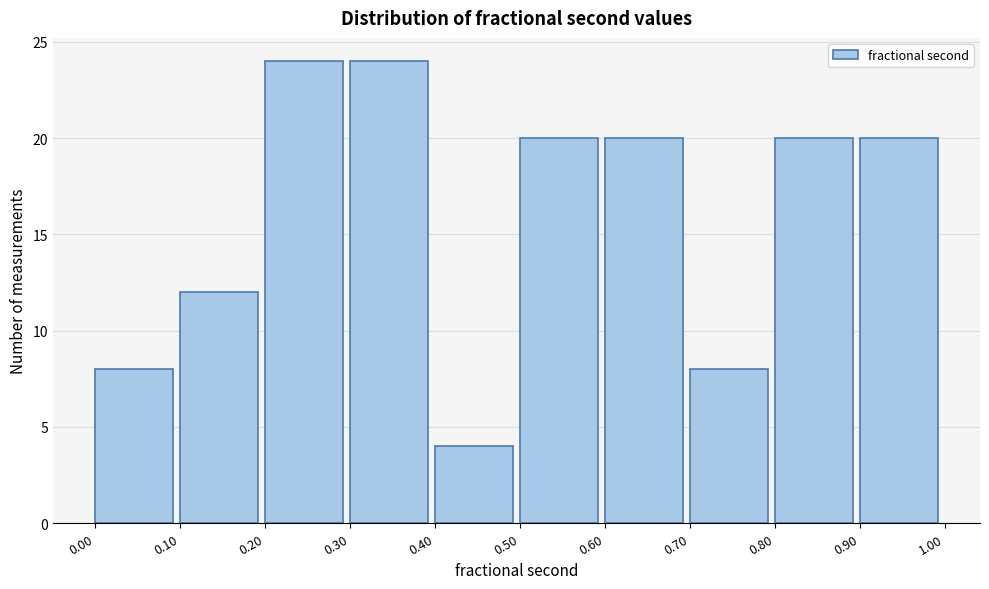

Reading left to right, list every bar in this chart as the range it spans on the x-axis followed by its height. The values are not printed on the chart, so give them approximately, as read against the axis.

0.00 to 0.10: 8
0.10 to 0.20: 12
0.20 to 0.30: 24
0.30 to 0.40: 24
0.40 to 0.50: 4
0.50 to 0.60: 20
0.60 to 0.70: 20
0.70 to 0.80: 8
0.80 to 0.90: 20
0.90 to 1.00: 20